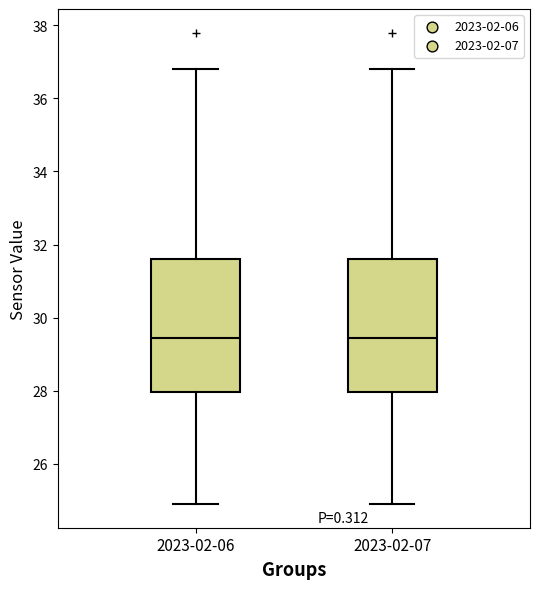

Reading left to right, transcribe this box plot: for each box, give where its median line is, the range the box spans, and where its two whiskers end, as read against the y-axis. The values are not printed on the chart, so give them approximately, as read against the axis.

2023-02-06: median 29.4, box 28.0 to 31.6, whiskers 25.0 to 36.8
2023-02-07: median 29.4, box 28.0 to 31.6, whiskers 25.0 to 36.8